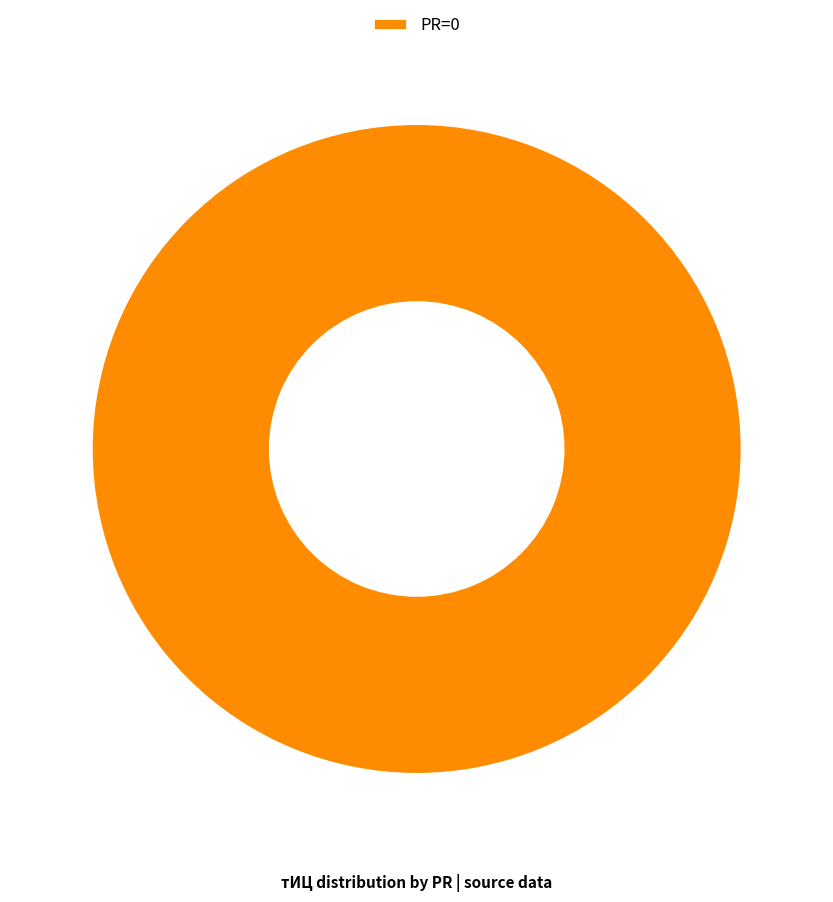

Is it true that PR=0 is 100% of the pie?

True